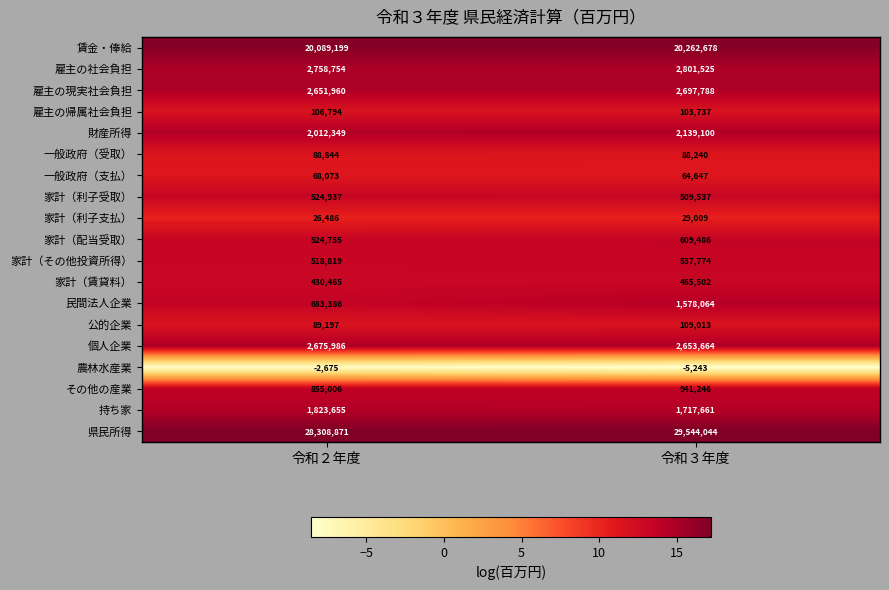

Is the value of 賃金・俸給 at 令和３年度 greater than the value of 公的企業 at 令和２年度?

Yes